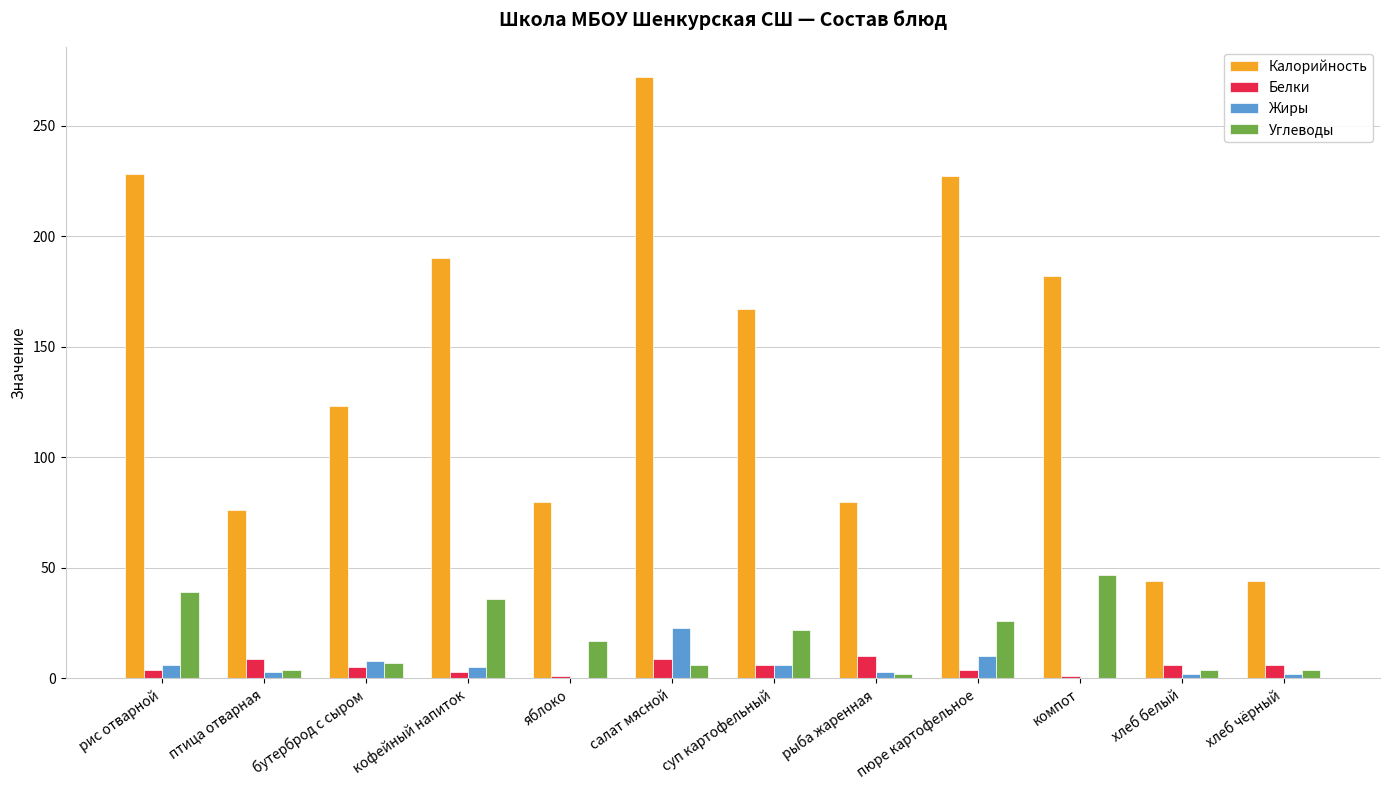

True or false: Белки has a value of 6 at суп картофельный.

True